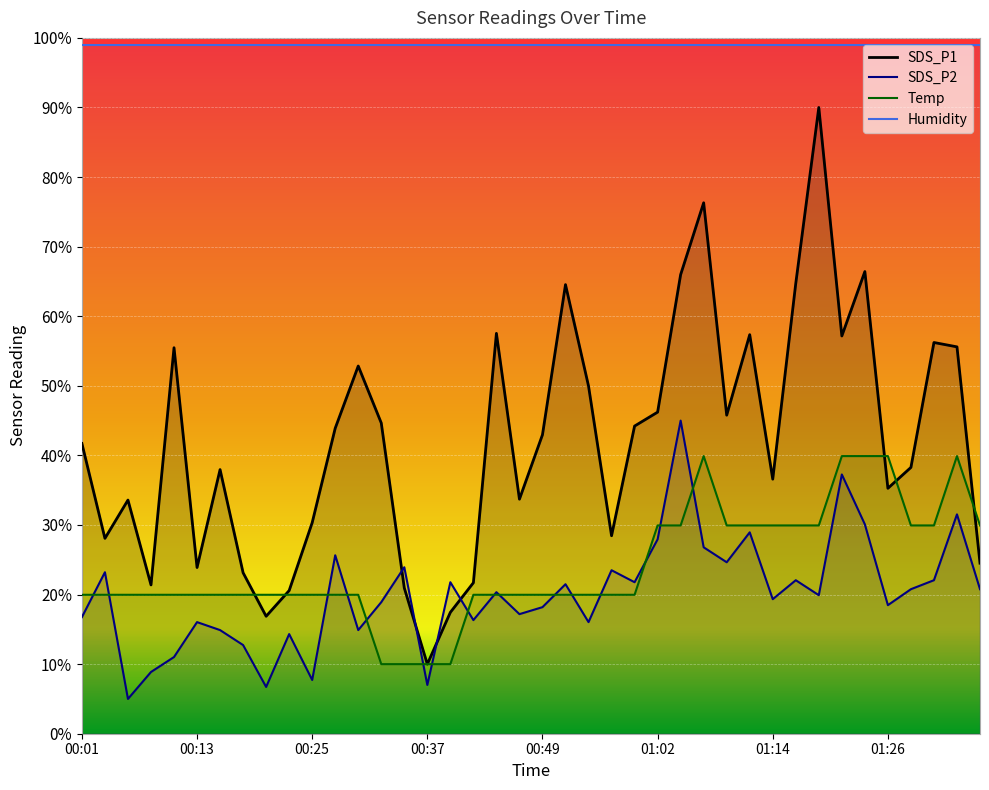

Where do Temp and SDS_P1 first cross each other?

00:18 and 00:20